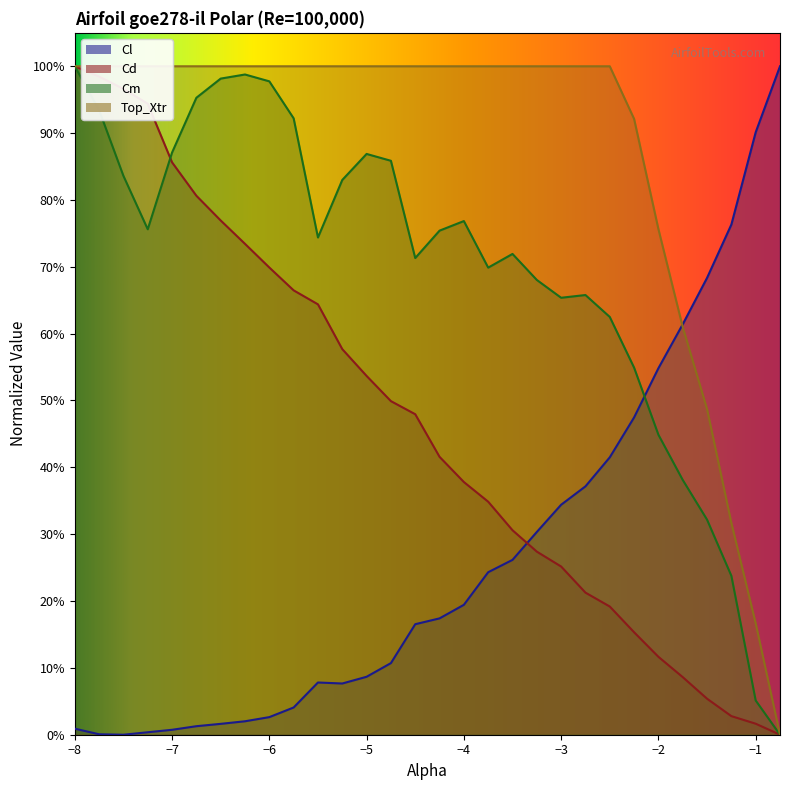

At which category is the sum across all series the highest?

−8